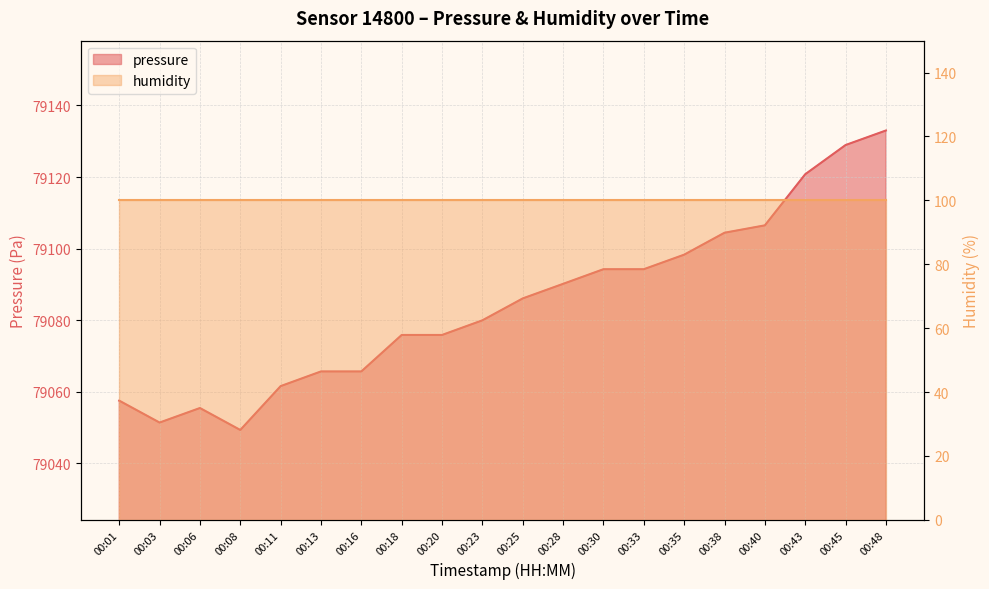

What is the value of the 20th point from the left?

79133.0